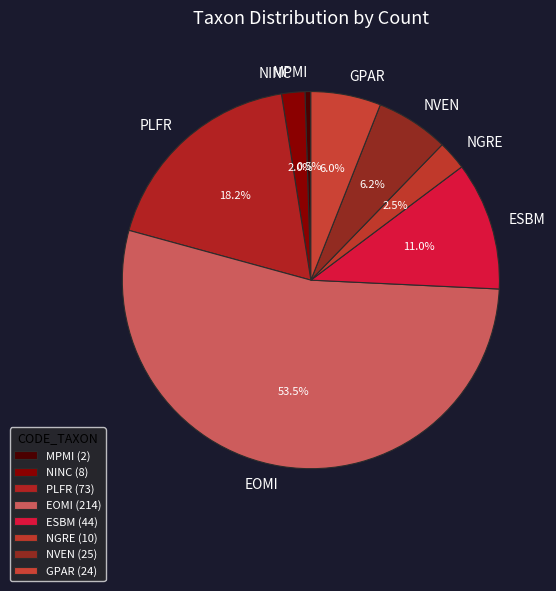

What is the largest slice in the pie chart?

EOMI